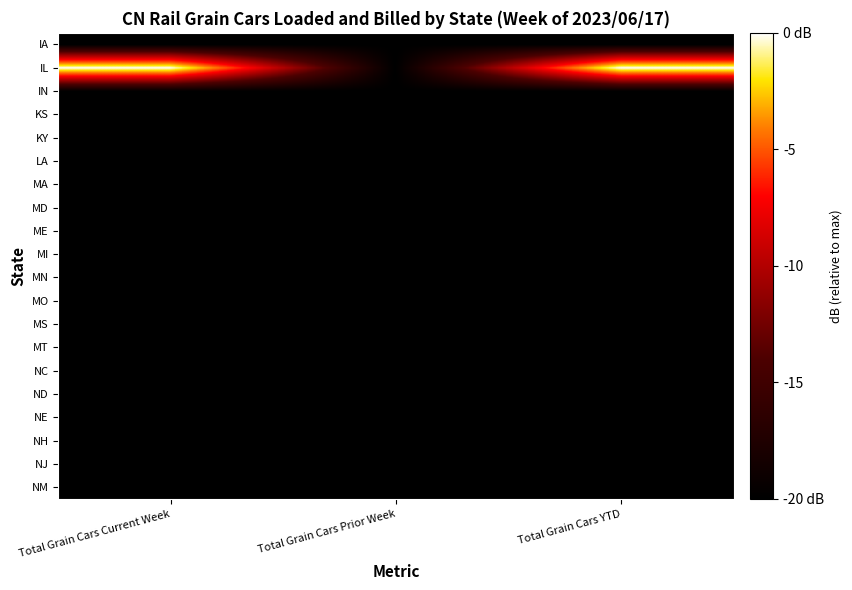

Which series has the widest spread of values?

IL